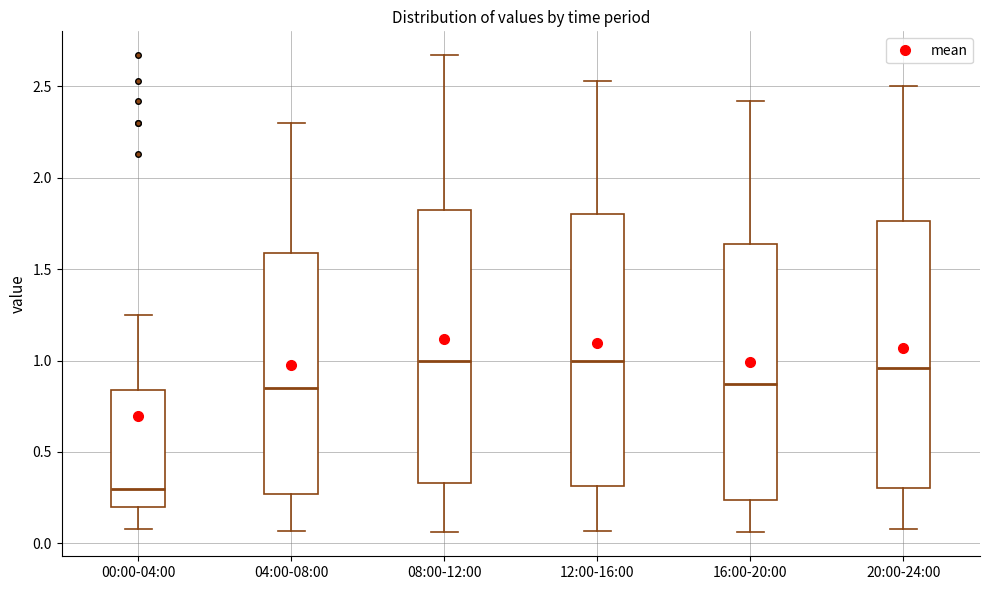

Reading left to right, transcribe this box plot: for each box, give where its median line is, the range the box spans, and where its two whiskers end, as read against the y-axis. The values are not printed on the chart, so give them approximately, as read against the axis.

00:00-04:00: median 0.30, box 0.20 to 0.85, whiskers 0.10 to 1.25
04:00-08:00: median 0.85, box 0.25 to 1.60, whiskers 0.05 to 2.30
08:00-12:00: median 1.00, box 0.35 to 1.85, whiskers 0.05 to 2.65
12:00-16:00: median 1.00, box 0.30 to 1.80, whiskers 0.05 to 2.55
16:00-20:00: median 0.85, box 0.25 to 1.65, whiskers 0.05 to 2.40
20:00-24:00: median 0.95, box 0.30 to 1.75, whiskers 0.10 to 2.50